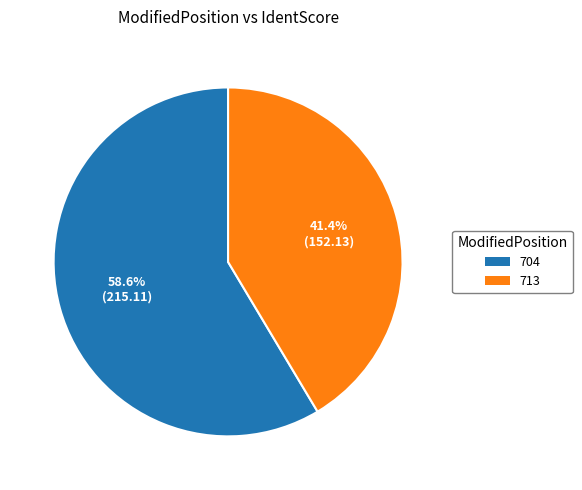

Which has a higher value, 704 or 713?

704